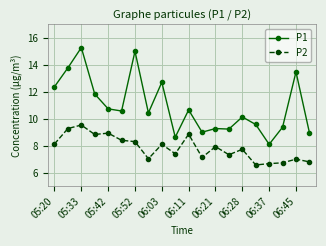

What is the greatest value displayed?

15.3